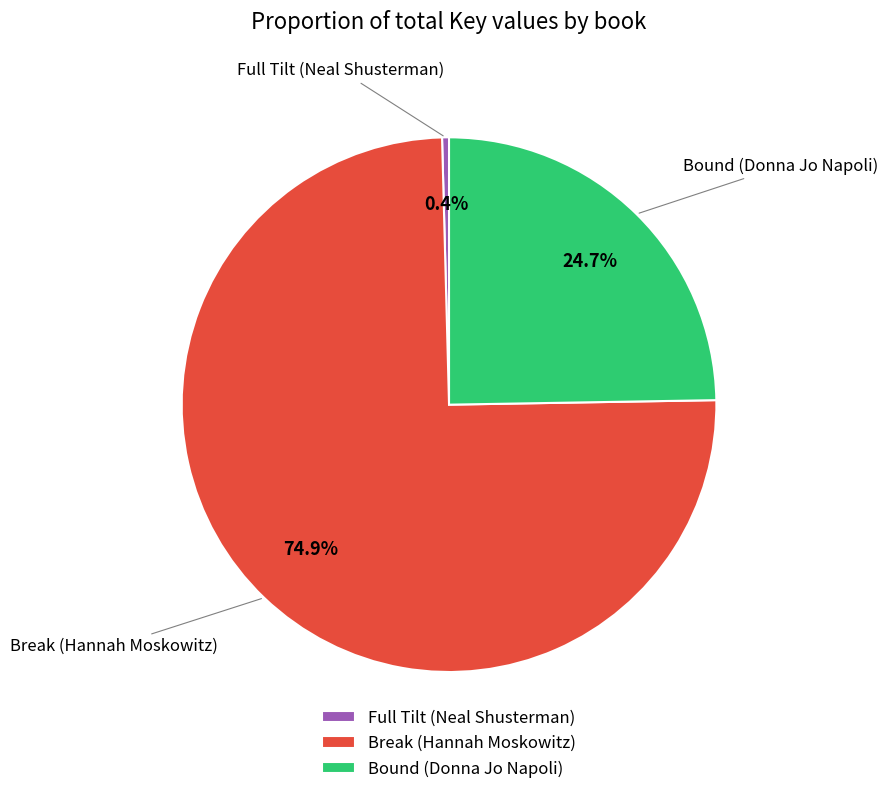

Is there any slice that represents more than half of the pie?

Yes